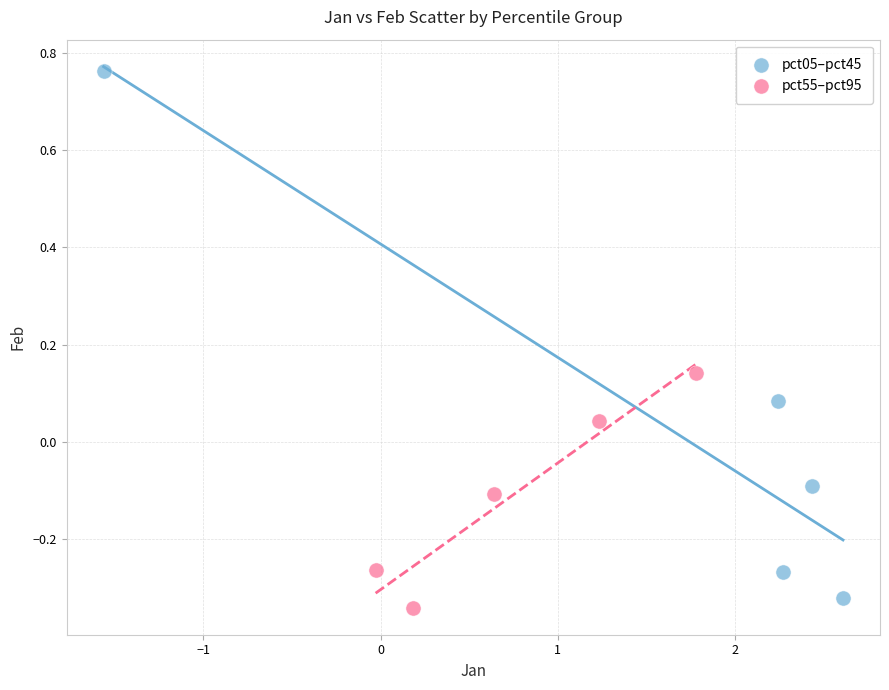

Which series has the largest Y range (max minus min)?

pct05–pct45